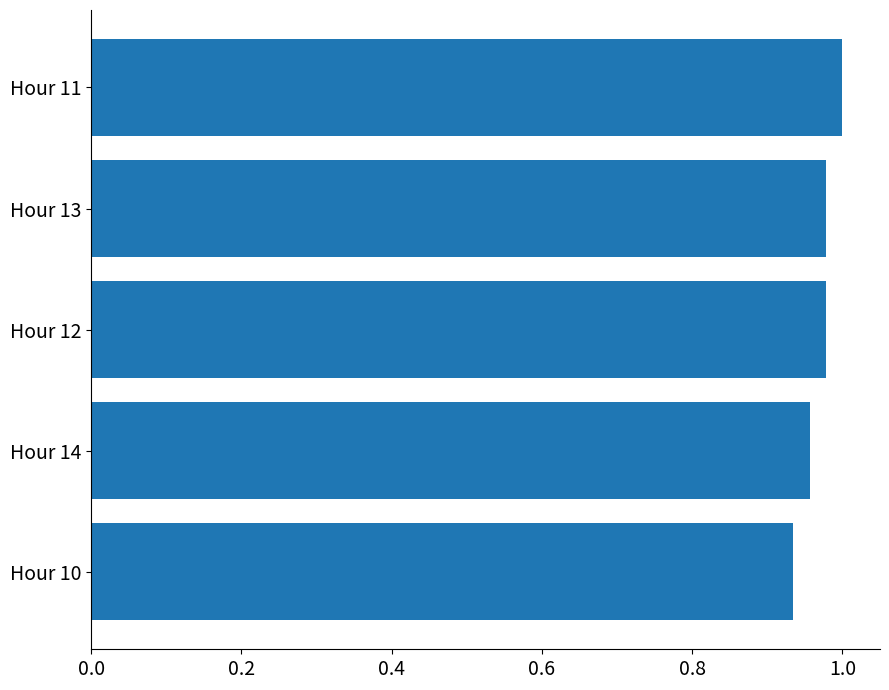

At which category does the chart reach its minimum across all series?

Hour 10